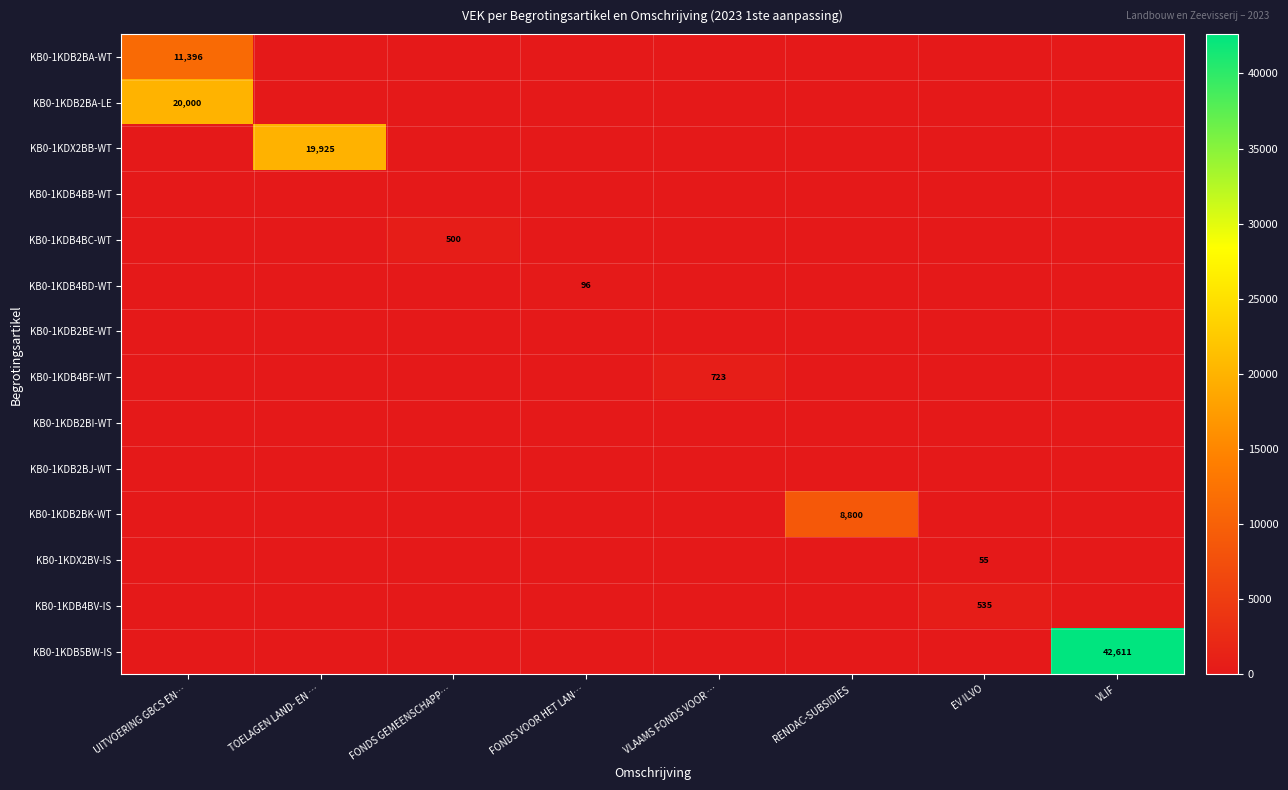

True or false: KB0-1KDX2BV-IS has a value of 55 at EV ILVO.

True